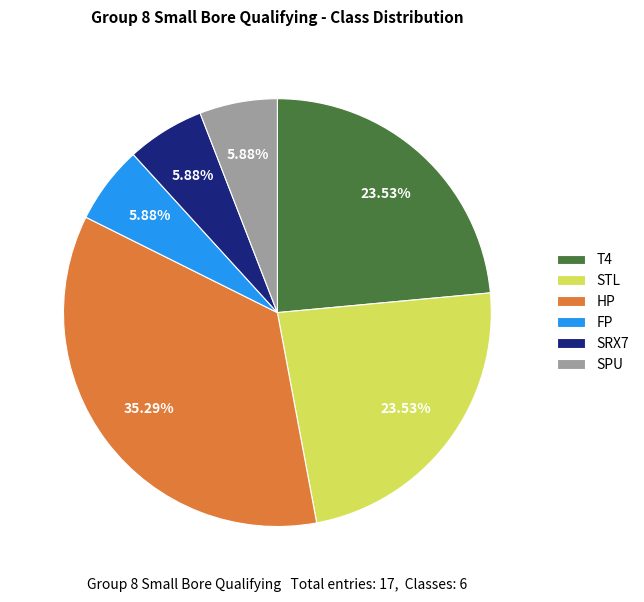

How many segments does this pie chart have?

6